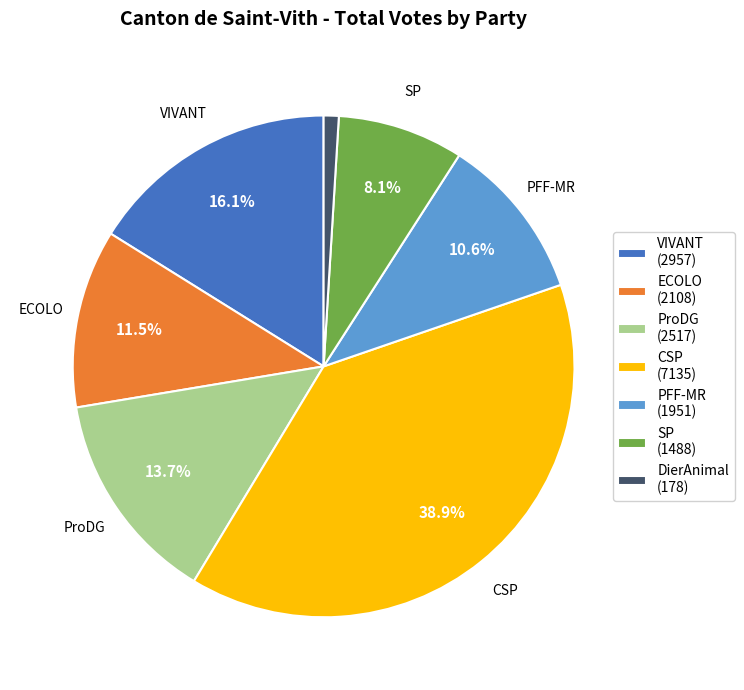

Is there any slice that represents more than half of the pie?

No